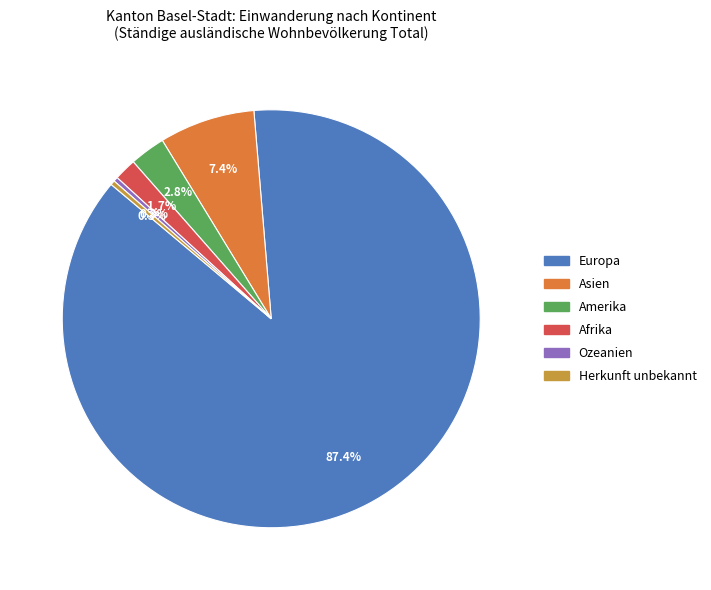

How many slices are in this pie chart?

6